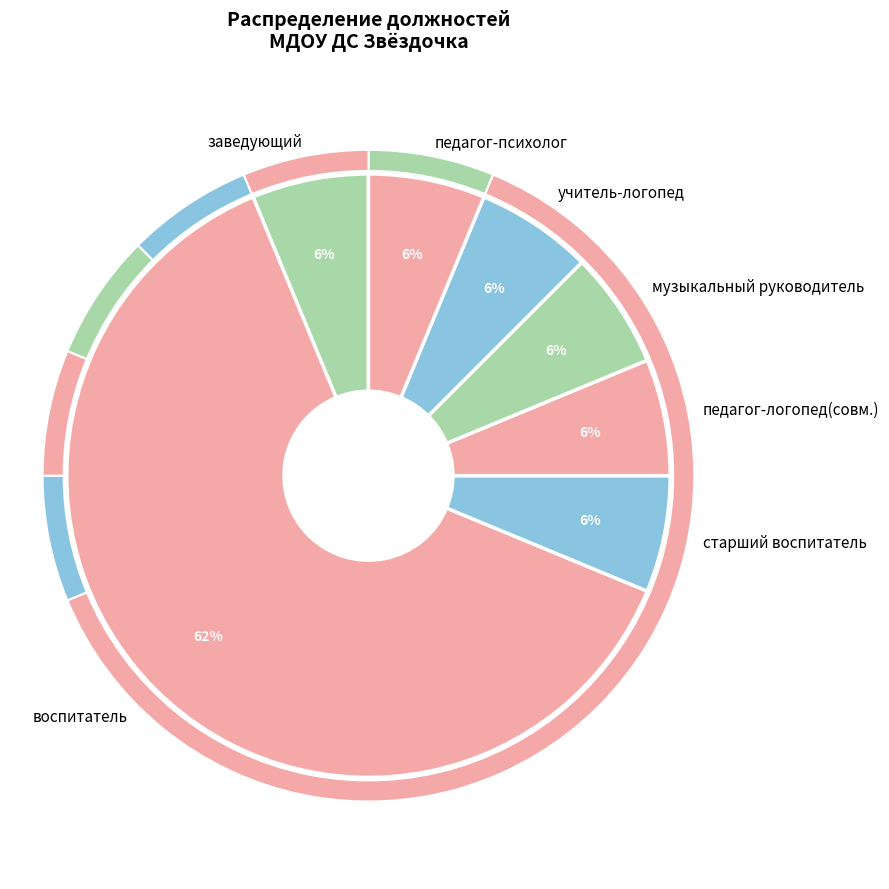

Which slice represents more than half of the pie?

воспитатель